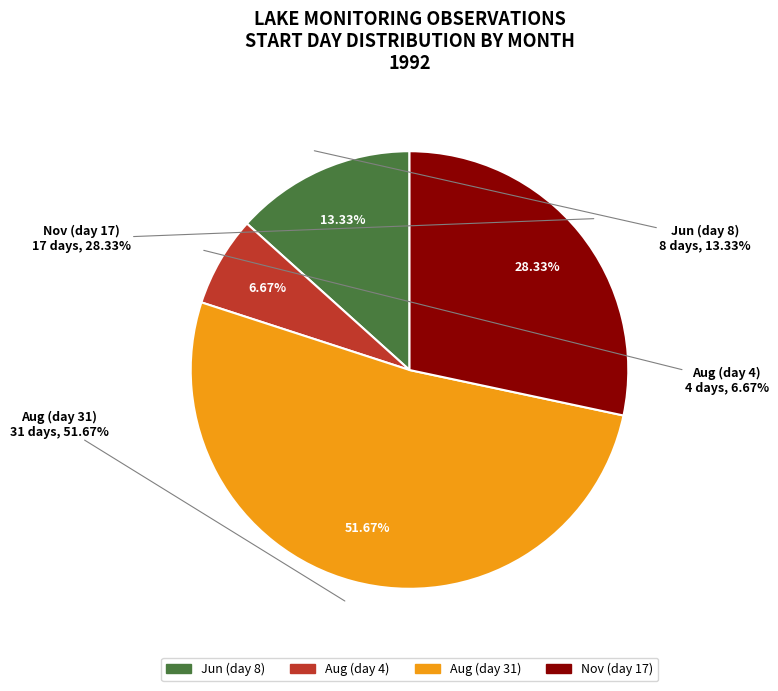

To the nearest percent, what is the combined percentage of 08 and 11?

35%